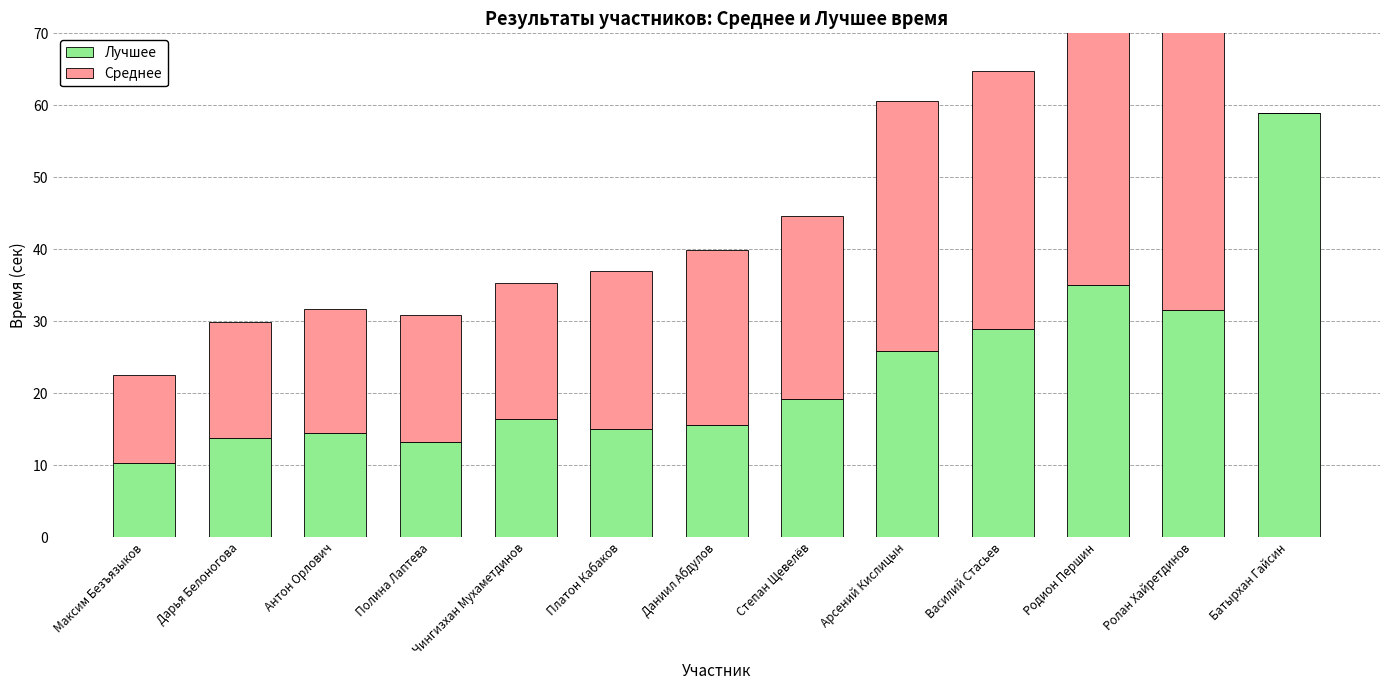

What is the label of the 7th bar from the left?

Даниил Абдулов